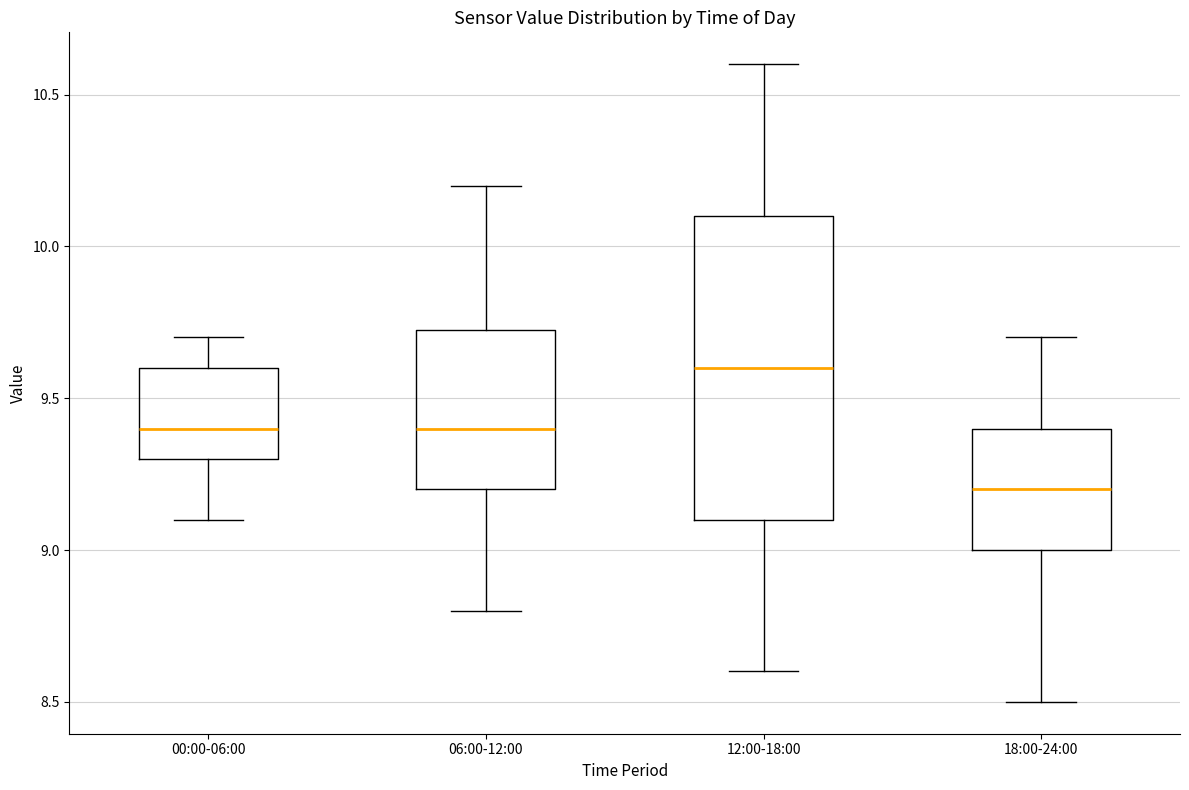

Reading left to right, read every box against the y-axis: the position of its median line, the range the box covers, and the ends of its whiskers. The values are not printed on the chart, so give them approximately, as read against the axis.

00:00-06:00: median 9.40, box 9.30 to 9.60, whiskers 9.10 to 9.70
06:00-12:00: median 9.40, box 9.20 to 9.75, whiskers 8.80 to 10.20
12:00-18:00: median 9.60, box 9.10 to 10.10, whiskers 8.60 to 10.60
18:00-24:00: median 9.20, box 9.00 to 9.40, whiskers 8.50 to 9.70